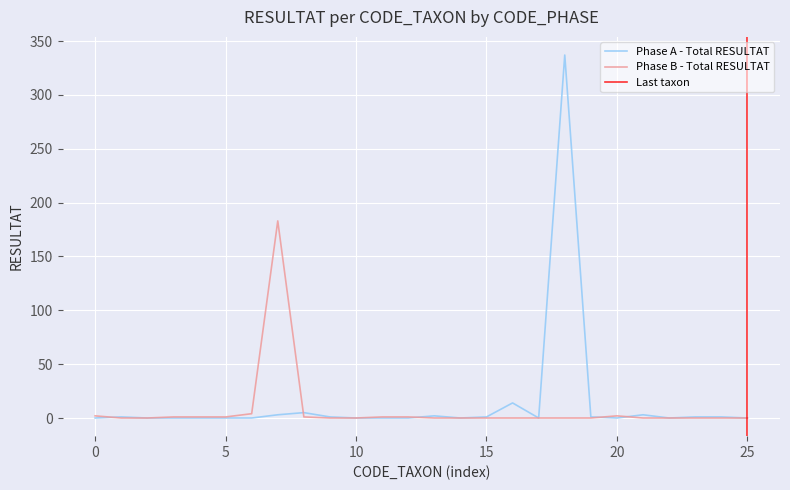

What is the difference between the maximum and minimum values in the Phase B - Total RESULTAT series?

183